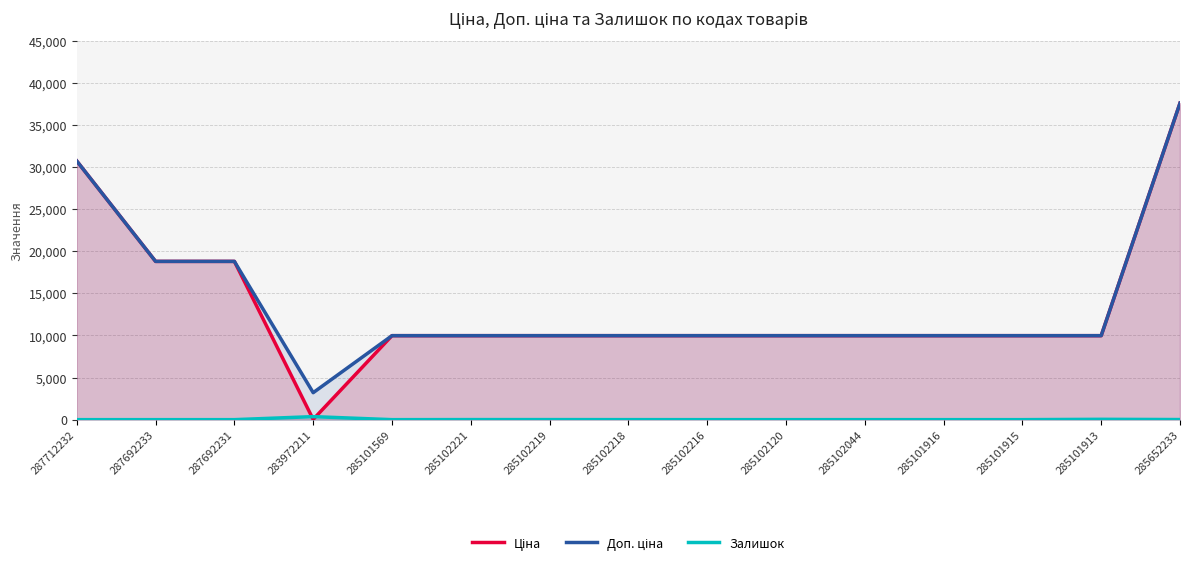

Reading left to right, list all the values displayed in this chart.

Ціна: 30717.1	18796.8	18796.8	32.0	9975.0	9975.0	9975.0	9975.0	9975.0	9975.0	9975.0	9975.0	9975.0	9975.0	37593.6
Доп. ціна: 30717.1	18796.8	18796.8	3205.0	9975.0	9975.0	9975.0	9975.0	9975.0	9975.0	9975.0	9975.0	9975.0	9975.0	37593.6
Залишок: 0.0	0.0	0.0	360.0	0.0	8.0	7.0	3.0	0.0	0.0	1.0	0.0	0.0	40.0	12.0